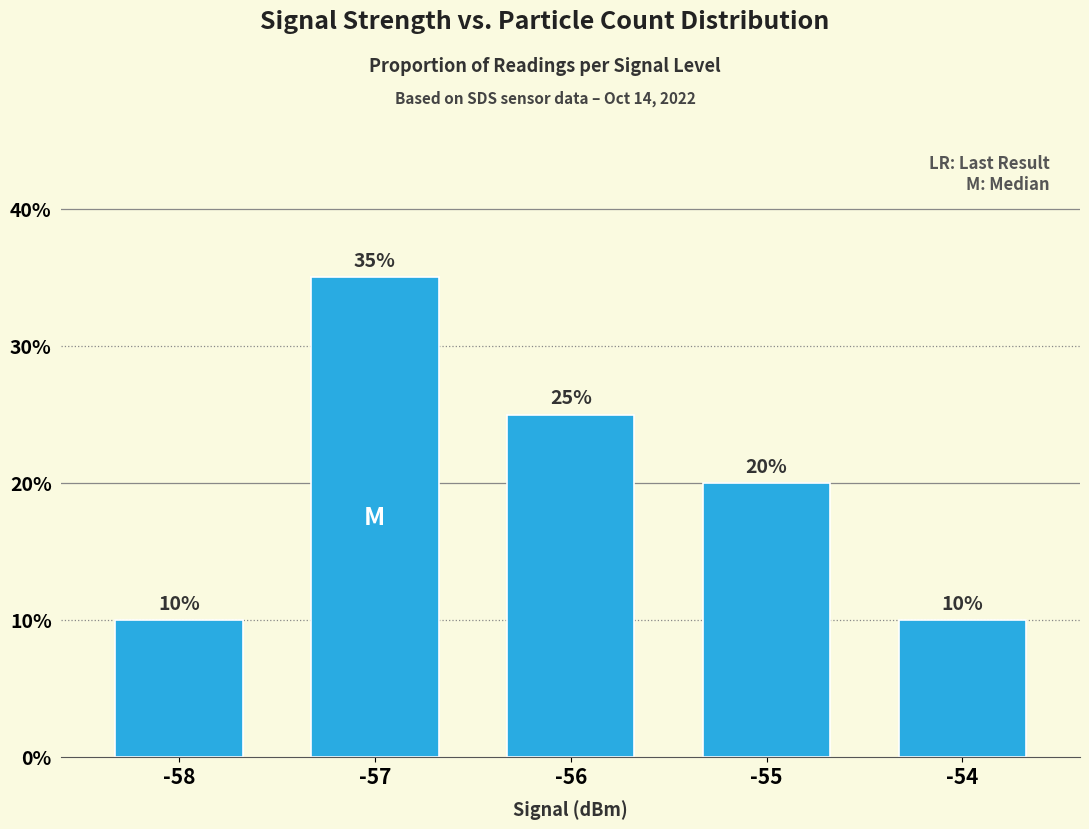

What is the value of the 2nd bar from the left?

35